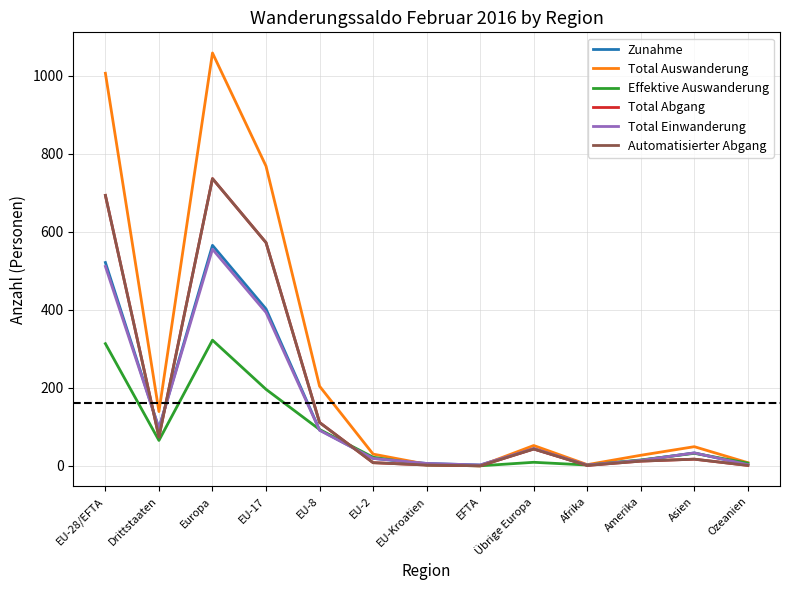

Does the chart display data point markers on the line(s)?

No